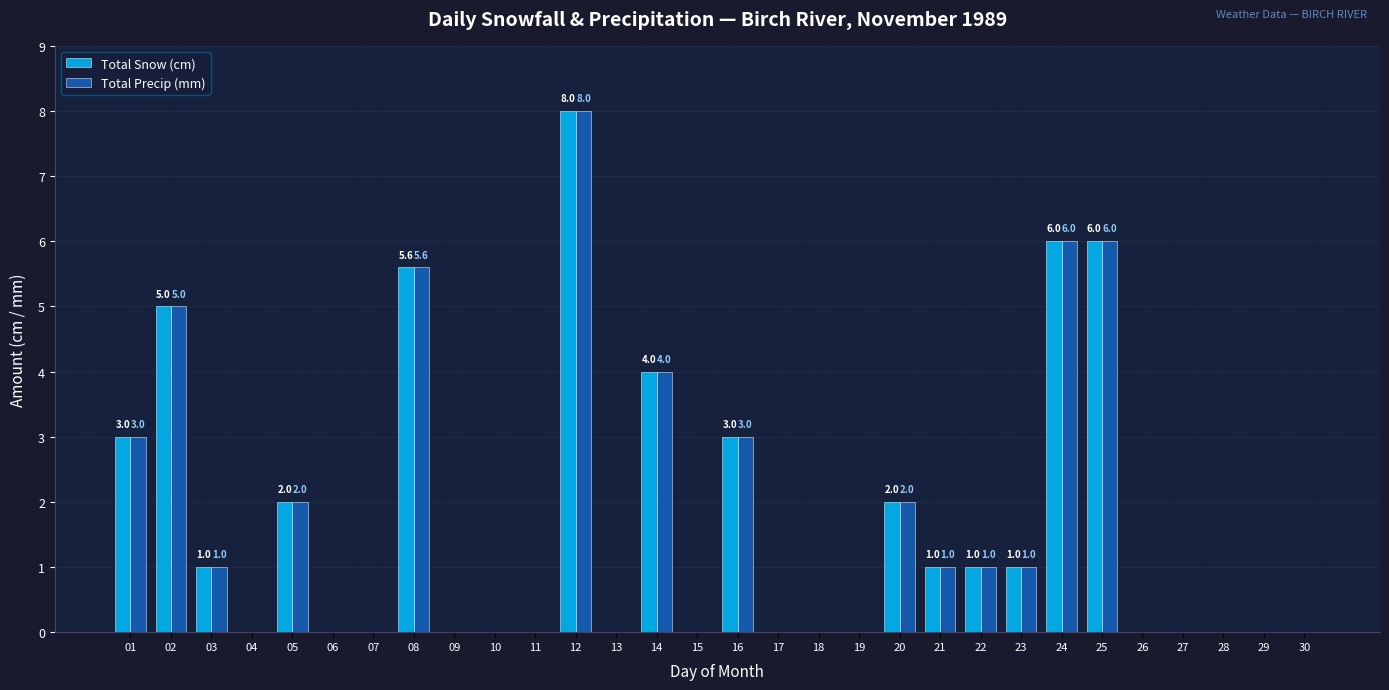

Reading right to left, extract all data points from this chart.

Total Snow (cm): 30=0.0	29=0.0	28=0.0	27=0.0	26=0.0	25=6.0	24=6.0	23=1.0	22=1.0	21=1.0	20=2.0	19=0.0	18=0.0	17=0.0	16=3.0	15=0.0	14=4.0	13=0.0	12=8.0	11=0.0	10=0.0	09=0.0	08=5.6	07=0.0	06=0.0	05=2.0	04=0.0	03=1.0	02=5.0	01=3.0
Total Precip (mm): 30=0.0	29=0.0	28=0.0	27=0.0	26=0.0	25=6.0	24=6.0	23=1.0	22=1.0	21=1.0	20=2.0	19=0.0	18=0.0	17=0.0	16=3.0	15=0.0	14=4.0	13=0.0	12=8.0	11=0.0	10=0.0	09=0.0	08=5.6	07=0.0	06=0.0	05=2.0	04=0.0	03=1.0	02=5.0	01=3.0